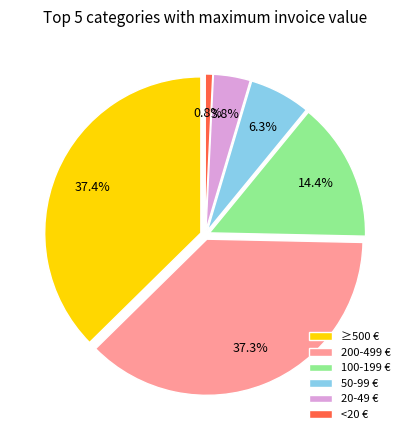

Is 81108 the majority of the pie?

No